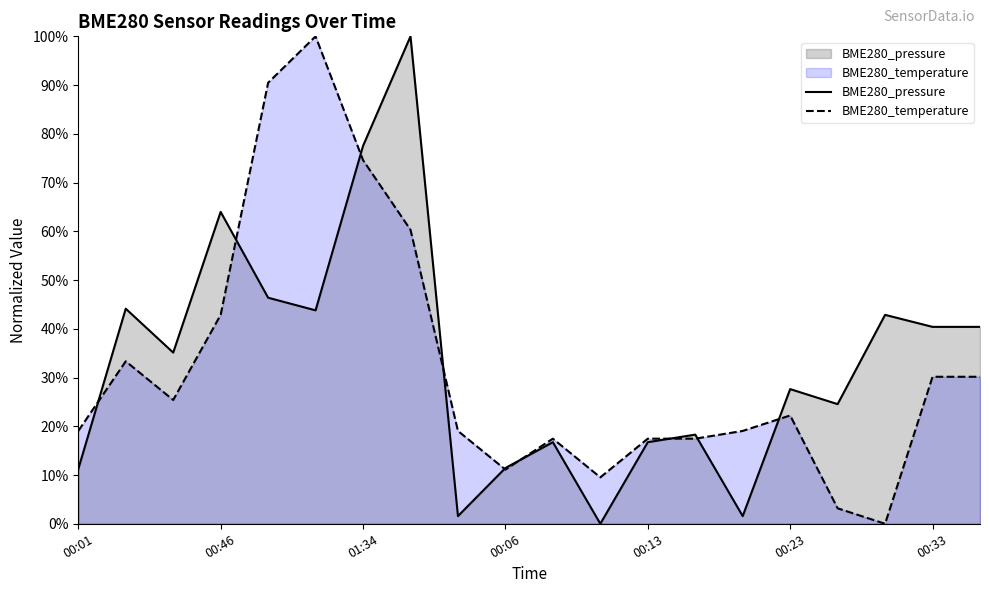

What is the sum of the BME280_temperature values at 00:46 and 01:17?

142.9